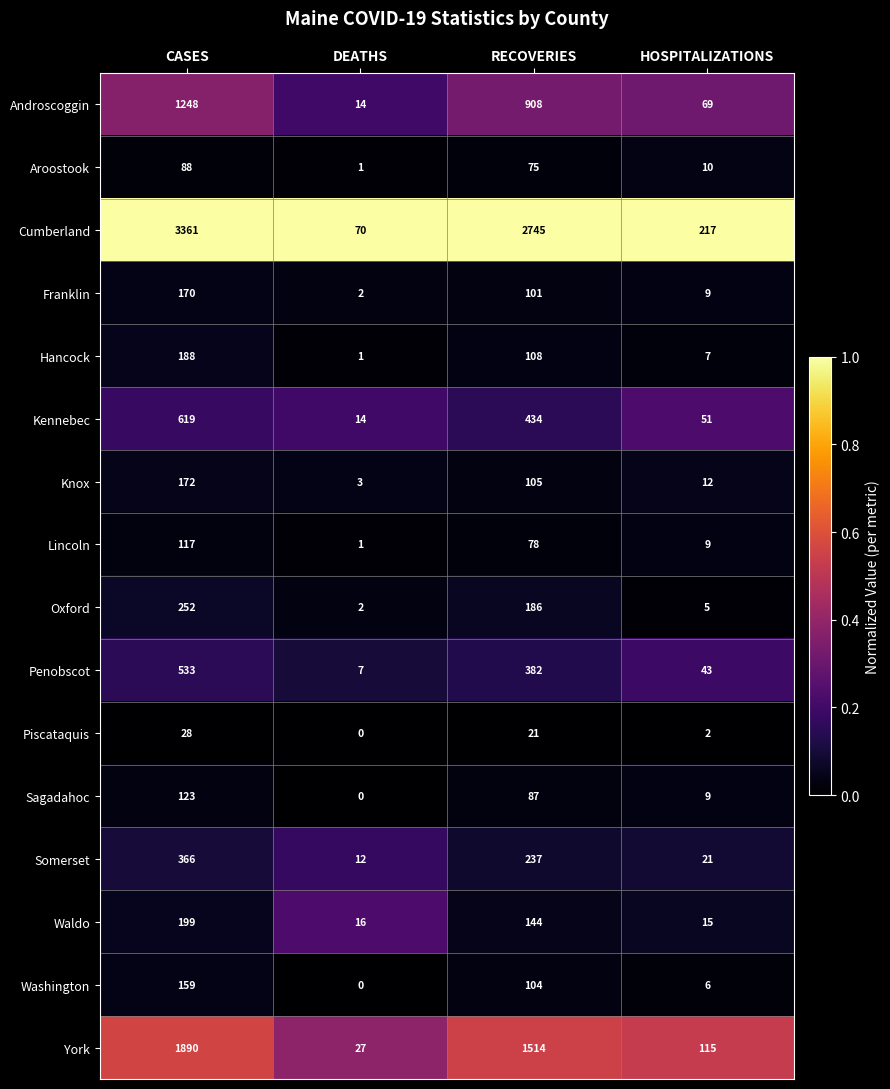

Which category has the highest value in the Aroostook series?

CASES